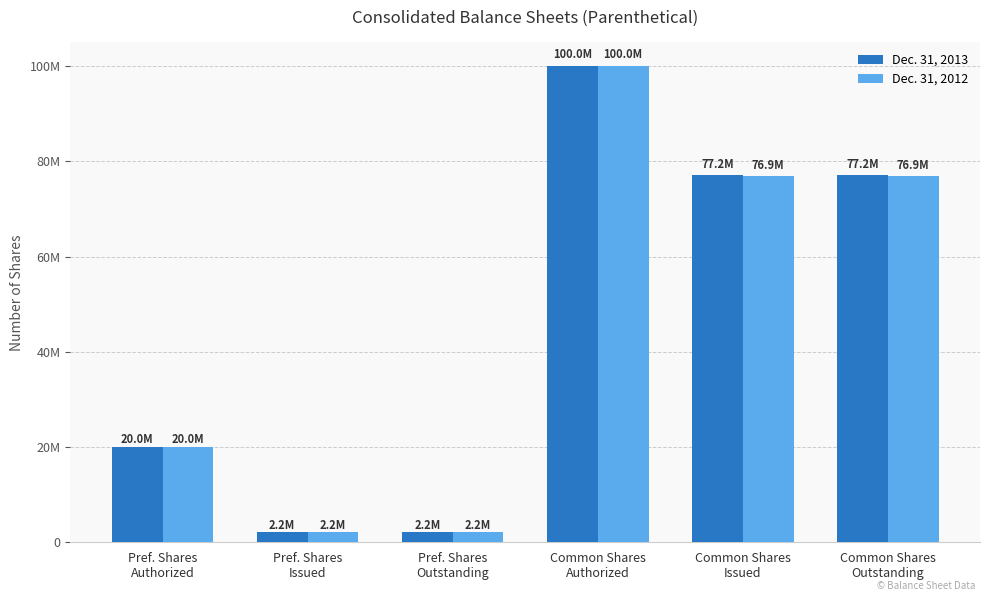

What are all the series names shown in the legend?

Dec. 31, 2013, Dec. 31, 2012